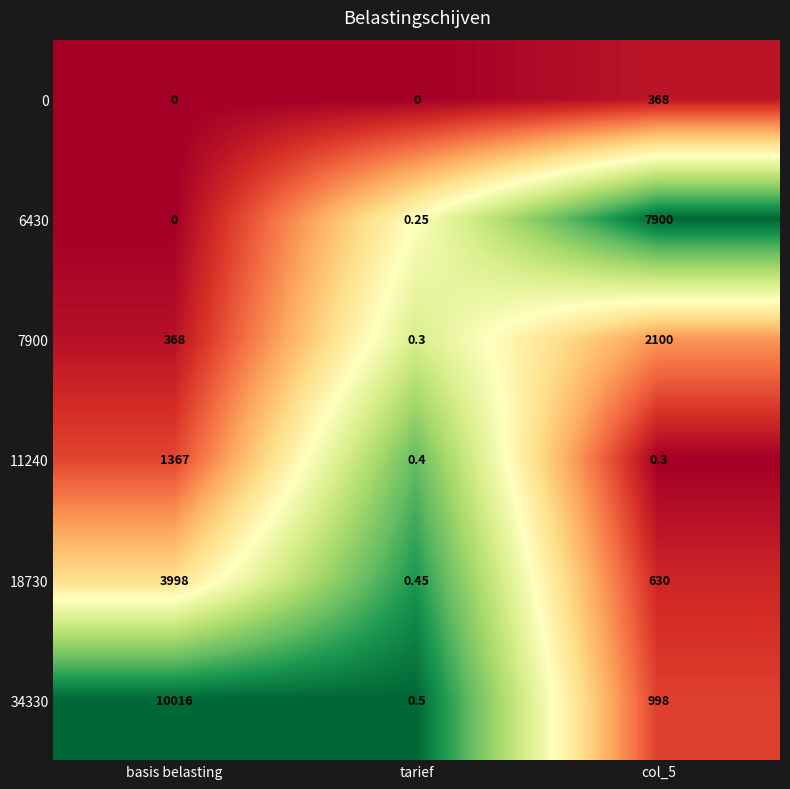

At which label does 6430 reach its minimum?

basis belasting